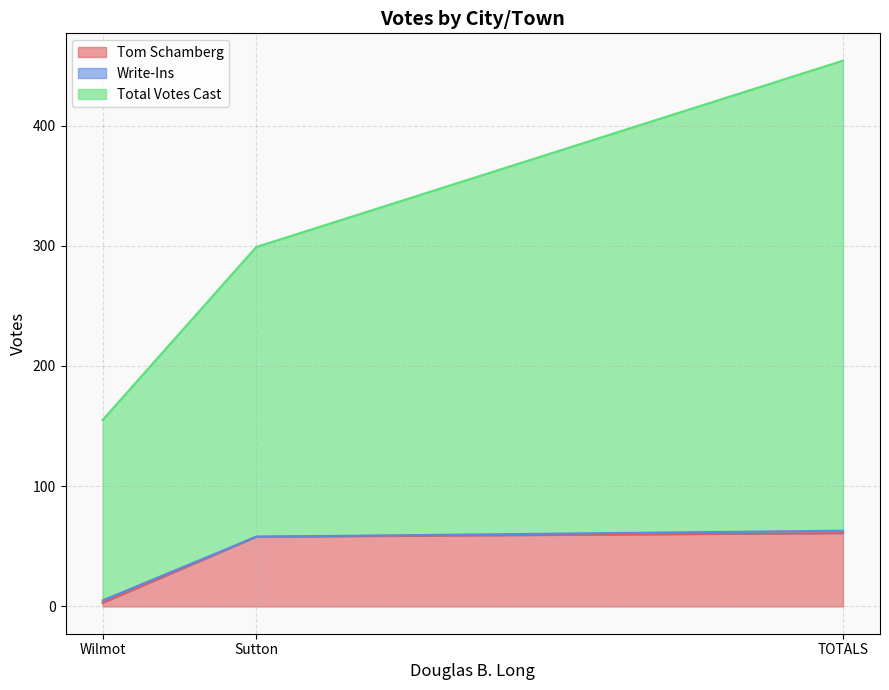

Between Wilmot and TOTALS, which series saw the biggest shift?

Total Votes Cast